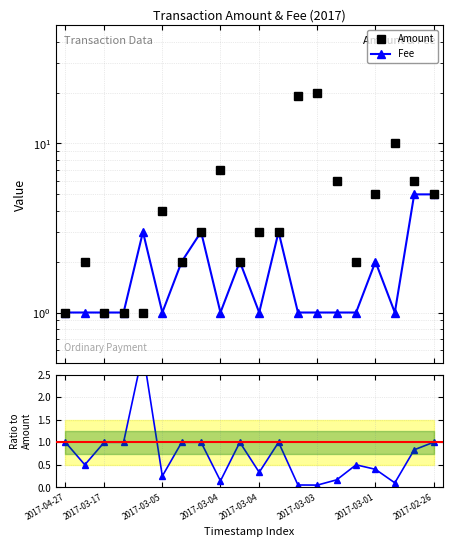

What is the value of the Fee/Amount point at the 6th from the left?

0.2